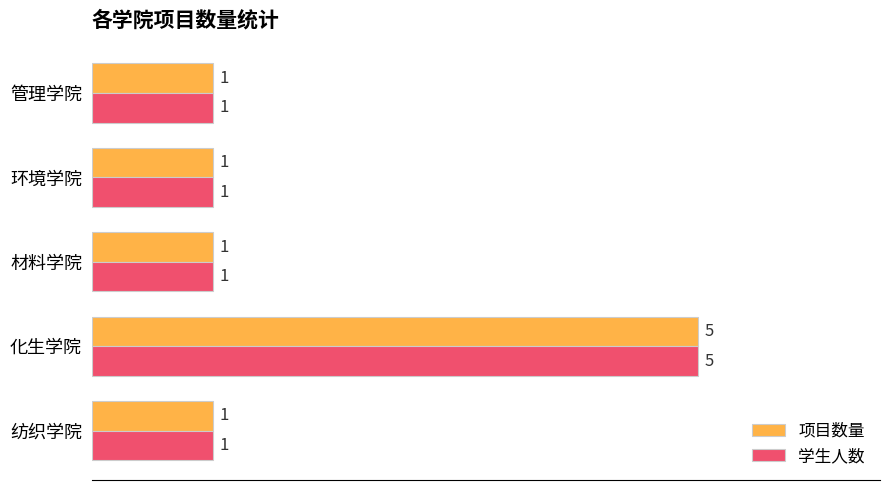

How many values in the 项目数量 series exceed 1?

1